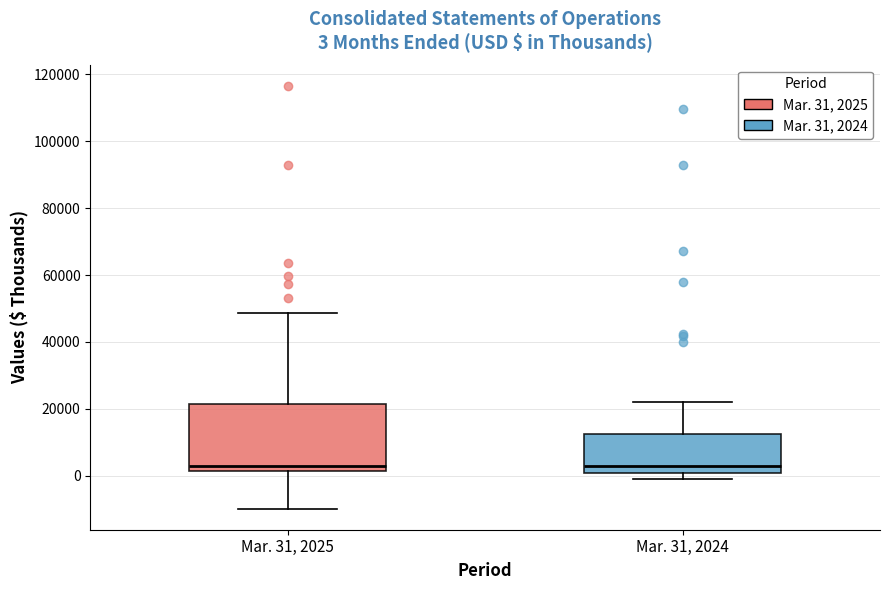

Comparing the boxes themselves (not the whiskers), which one is the tallest?

Mar. 31, 2025